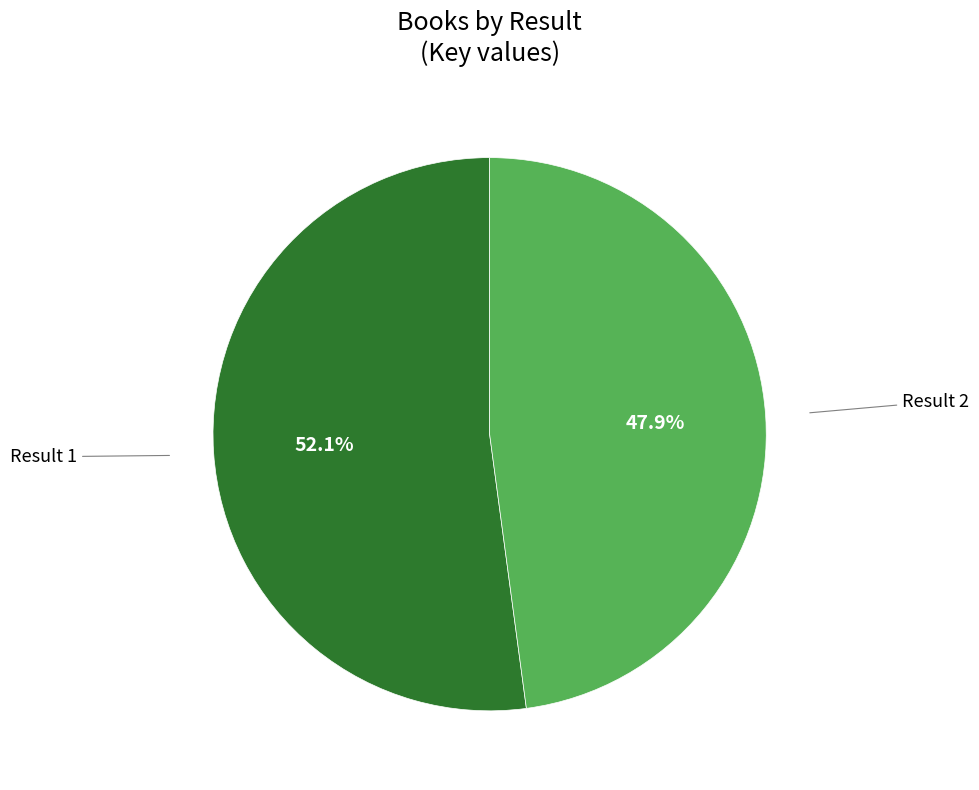

Is there any slice that represents more than half of the pie?

Yes